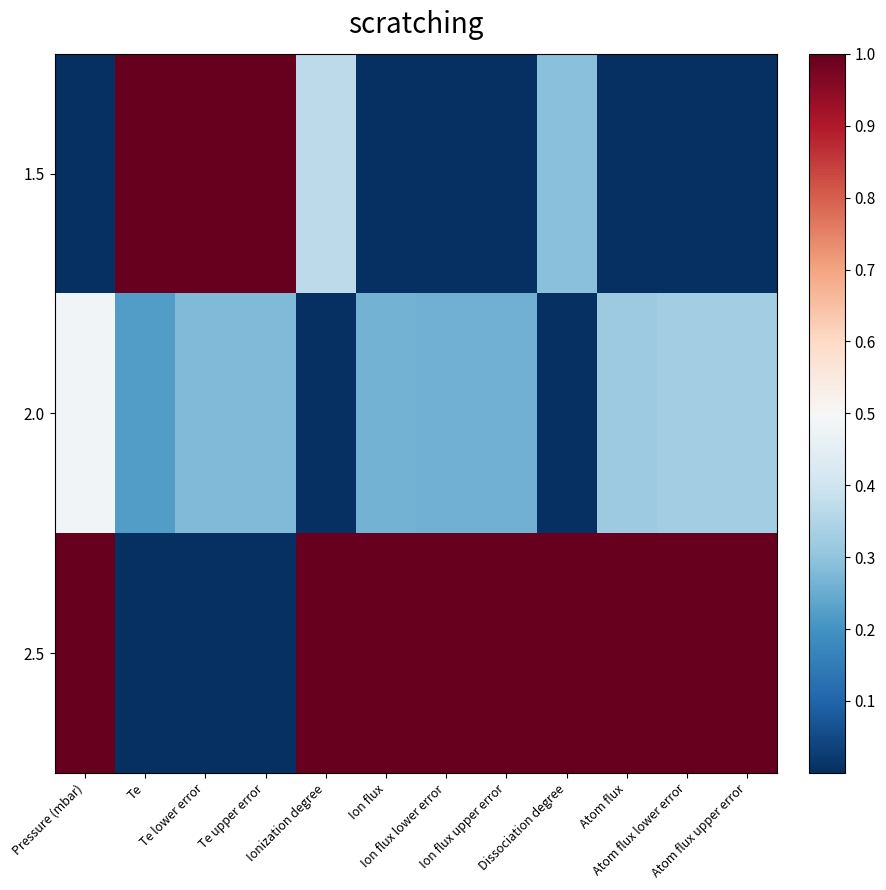

What is the difference between the highest and lowest values at Ionization degree?

1.0